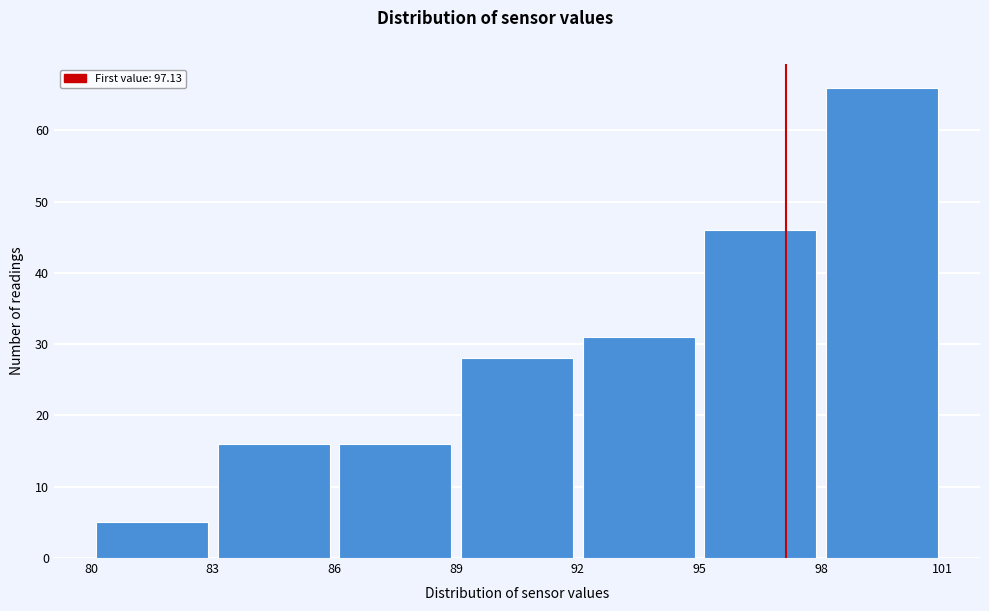

Over which range of the x-axis is the bar tallest?

98 to 101